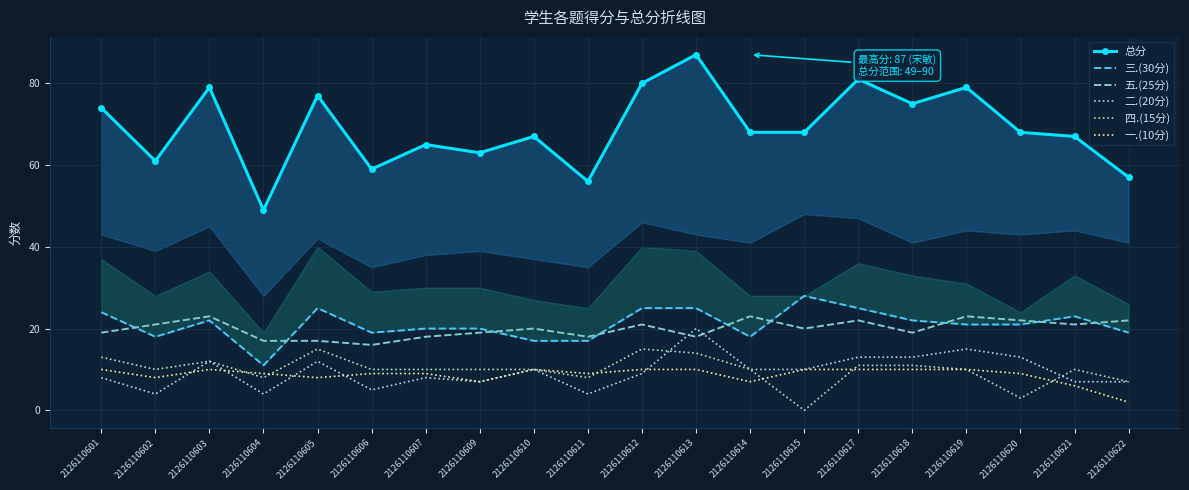

What is the approximate value of 五.(25分) at 2126110617?

22